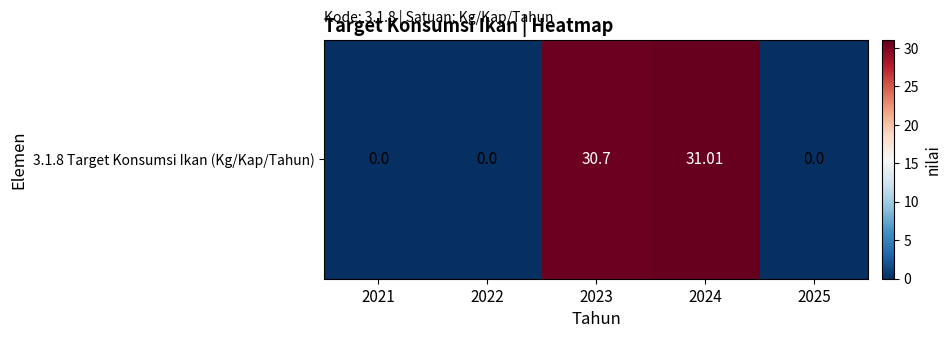

What is the change in value from 2021 to 2024?

+31.0